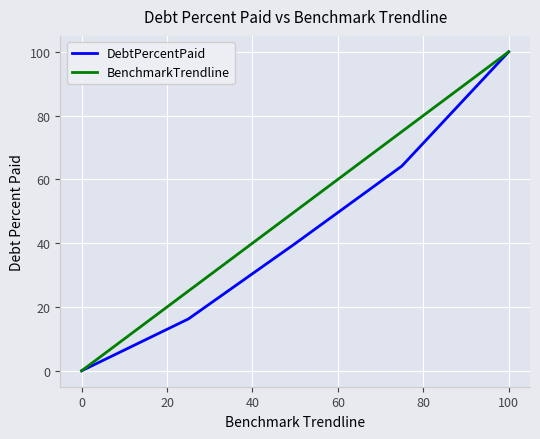

How many values in DebtPercentPaid are above zero?

4